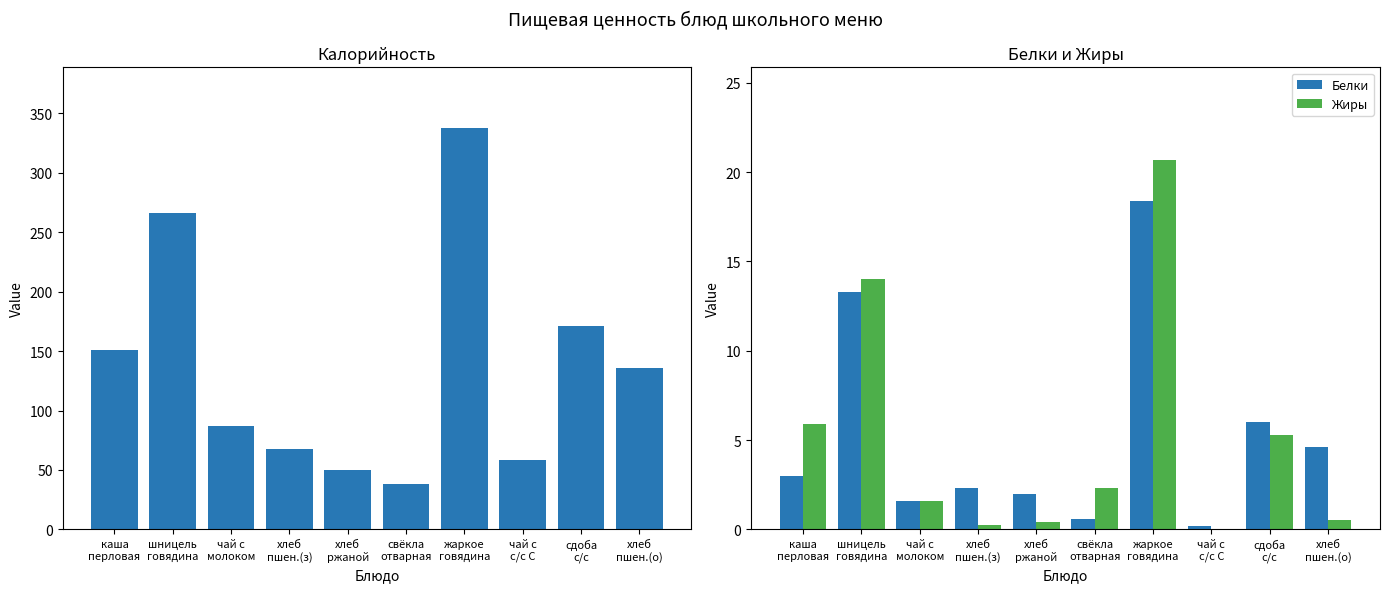

At how many categories does at least one series exceed 140?

4